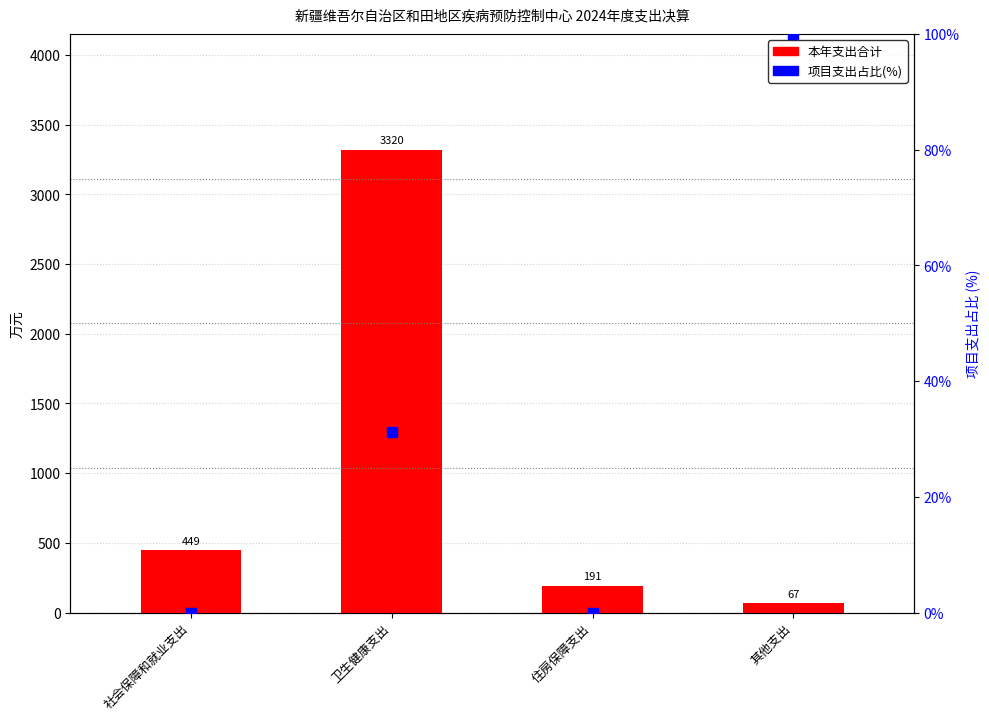

Which series has the largest total across all categories?

本年支出合计